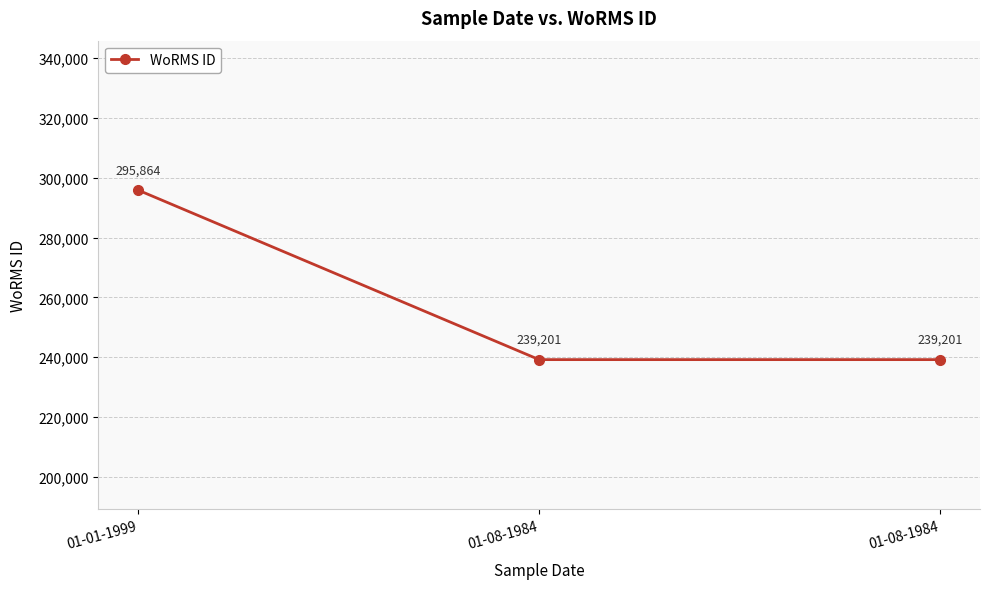

How many values exceed 239201?

1